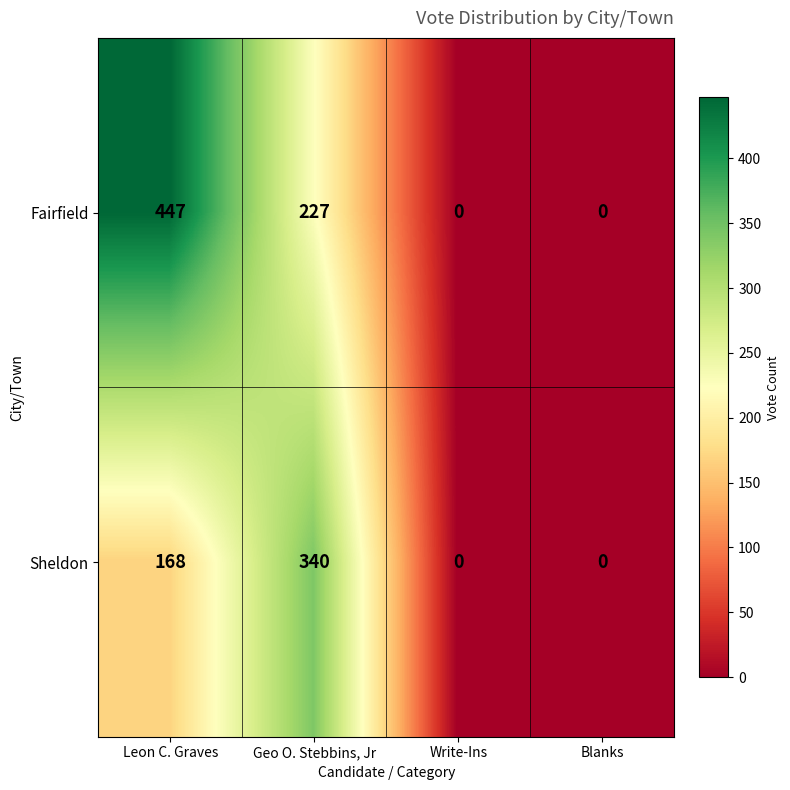

Which series has the largest range (max minus min)?

Fairfield